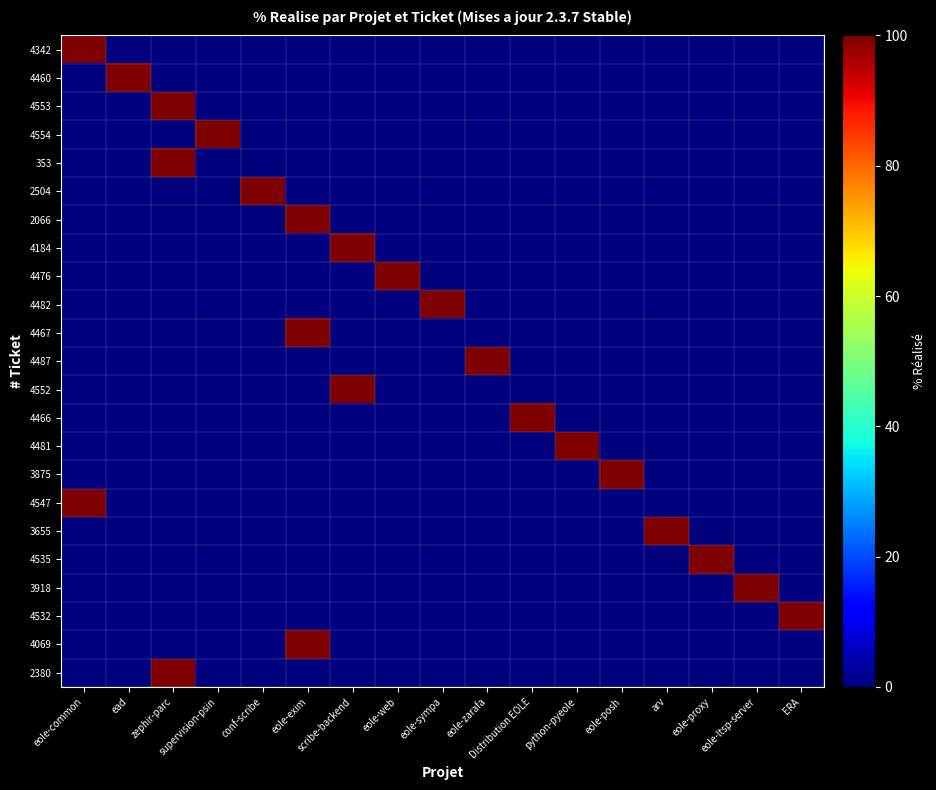

What is the difference between the maximum and minimum values in the 4482 series?

100